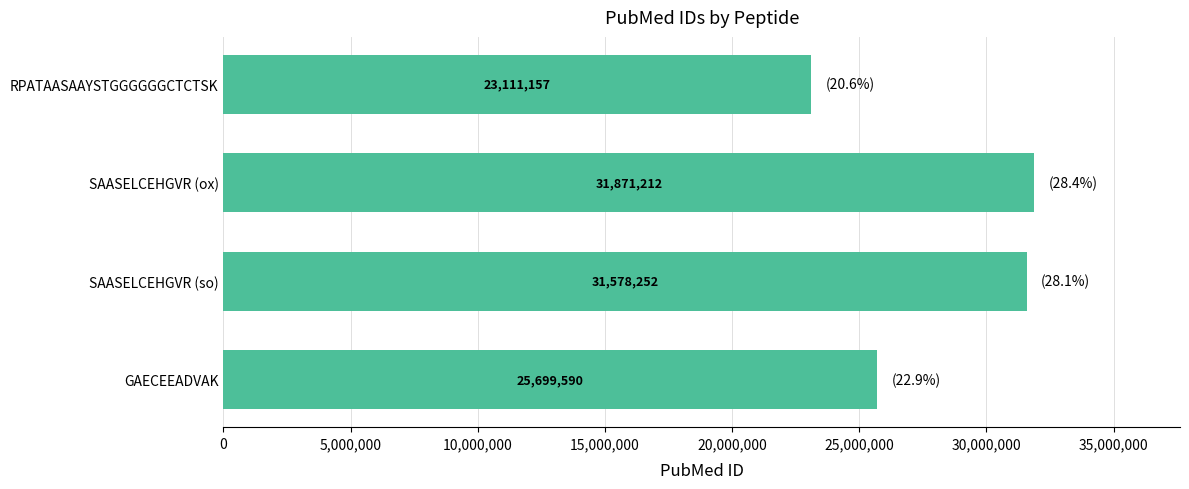

Between RPATAASAAYSTGGGGGGCTCTSK and SAASELCEHGVR (ox), which is larger?

SAASELCEHGVR (ox)